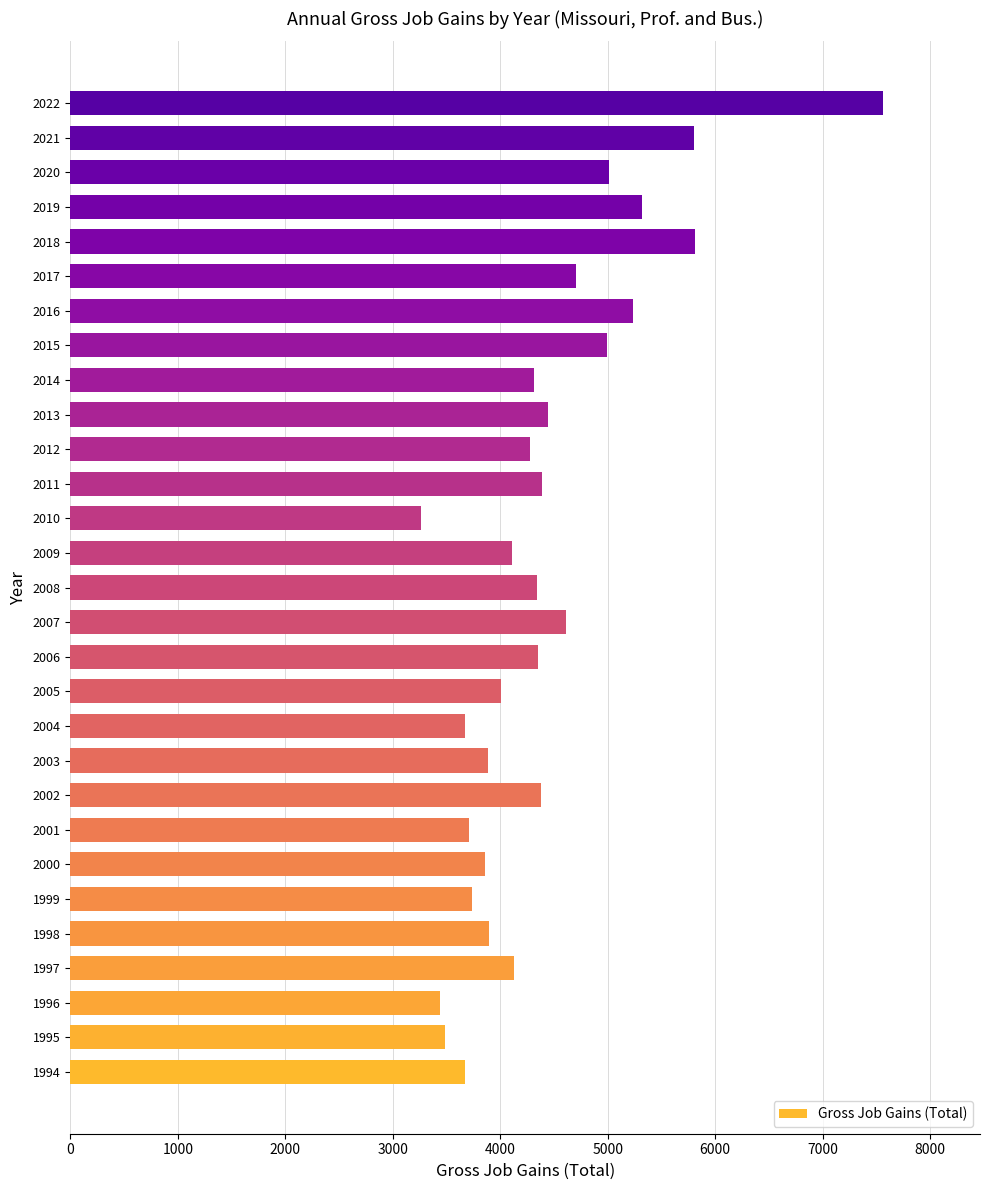

The chart shows a value of 4010 at 2005. True or false?

True